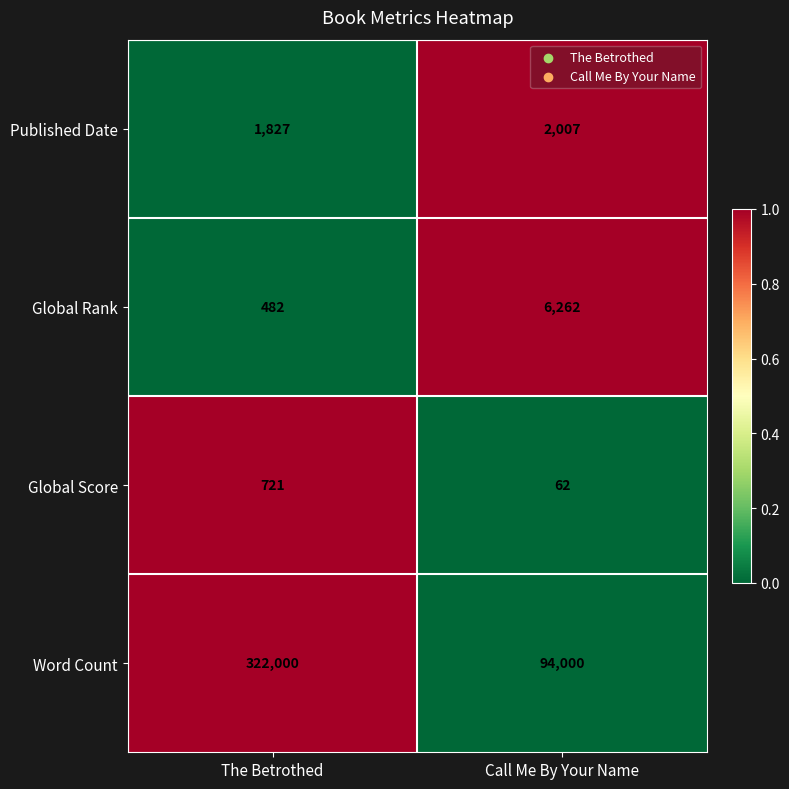

The value of Global Rank at The Betrothed is 482. True or false?

True